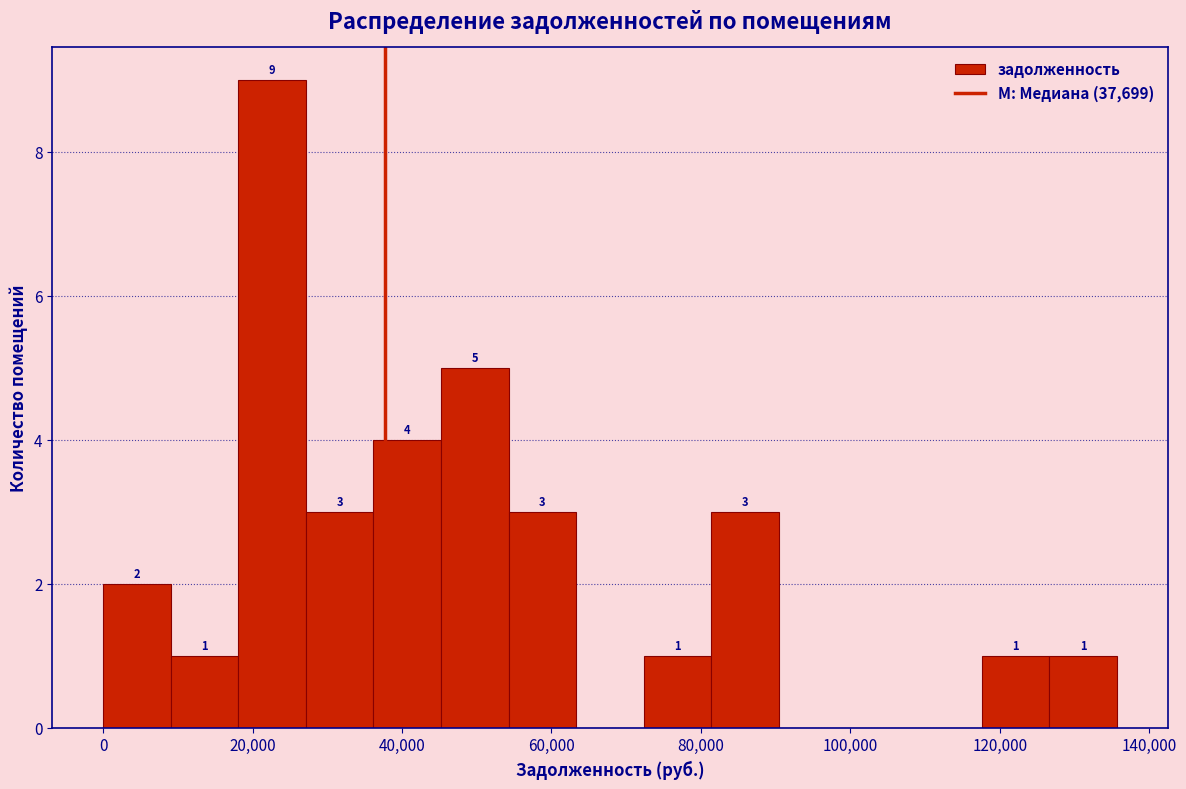

Over which range of the x-axis is the bar tallest?

18000 to 28000